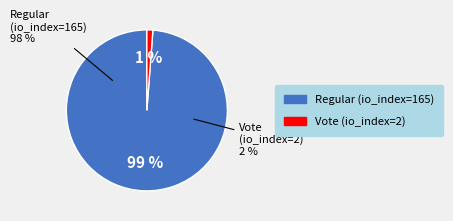

Rank the categories by value from lowest to highest.

Vote (io_index=2), Regular (io_index=165)